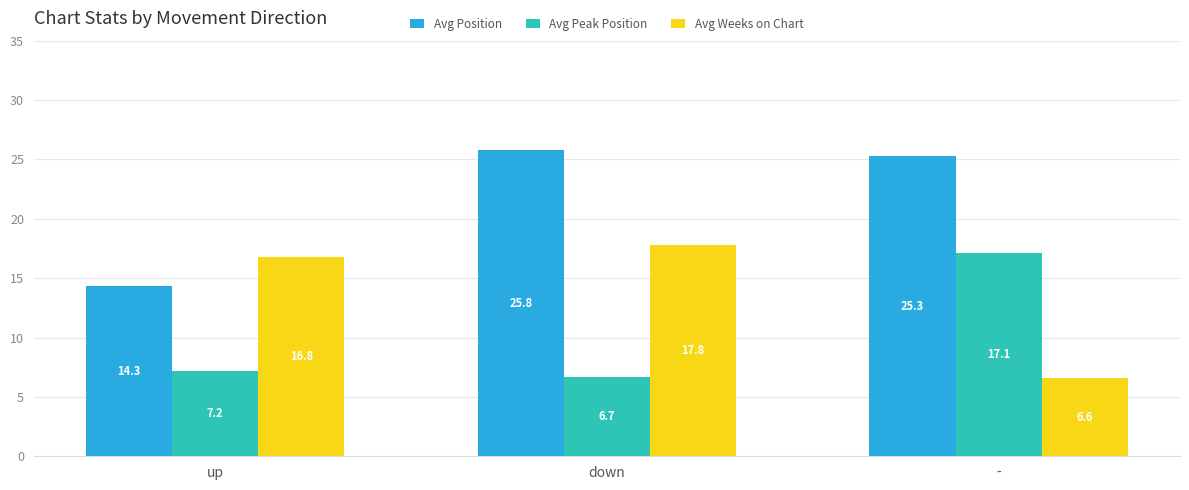

The Avg Position series shows 11.3 at down. True or false?

False